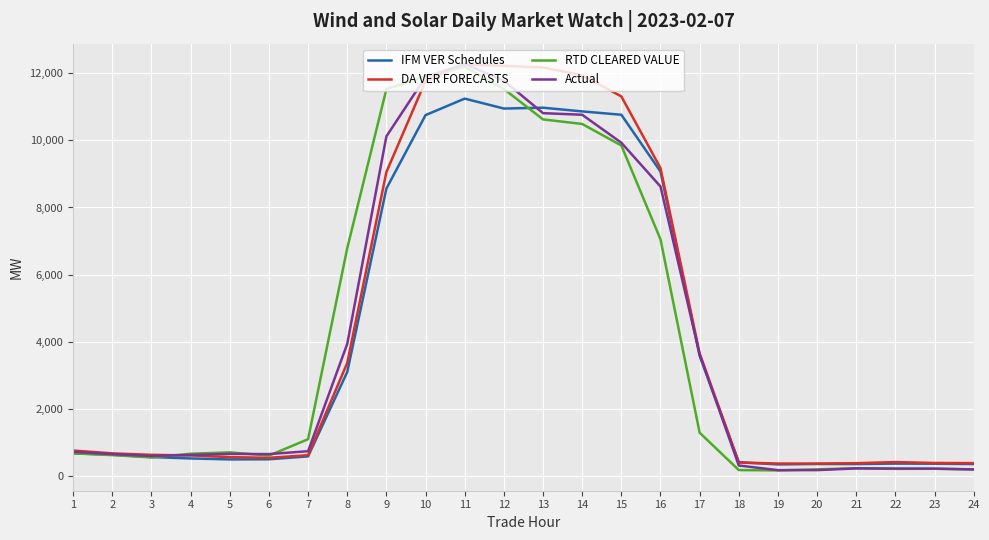

Where is RTD CLEARED VALUE nearest to the value 6179?

8